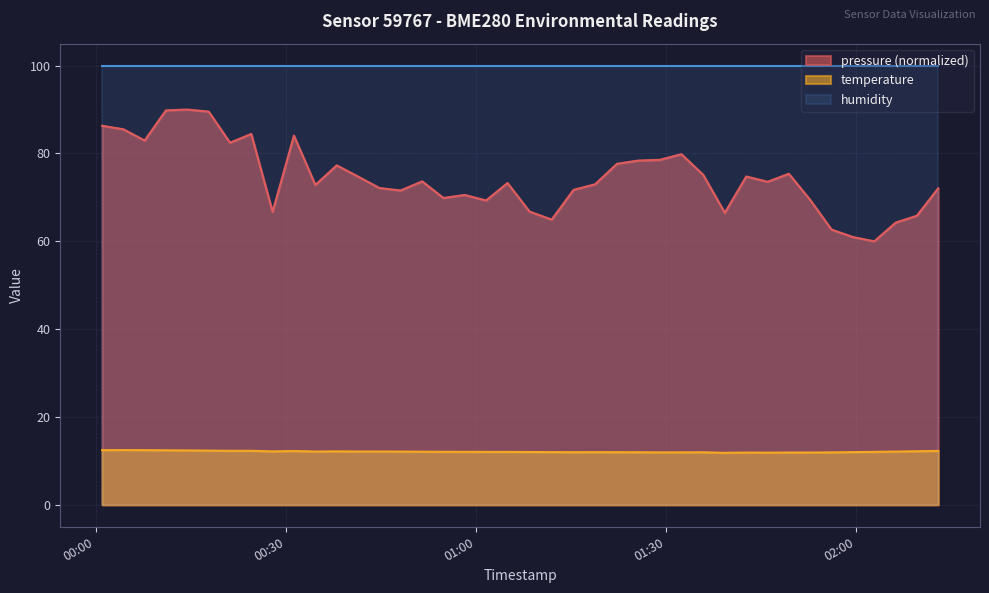

True or false: humidity and temperature intersect in this chart.

False